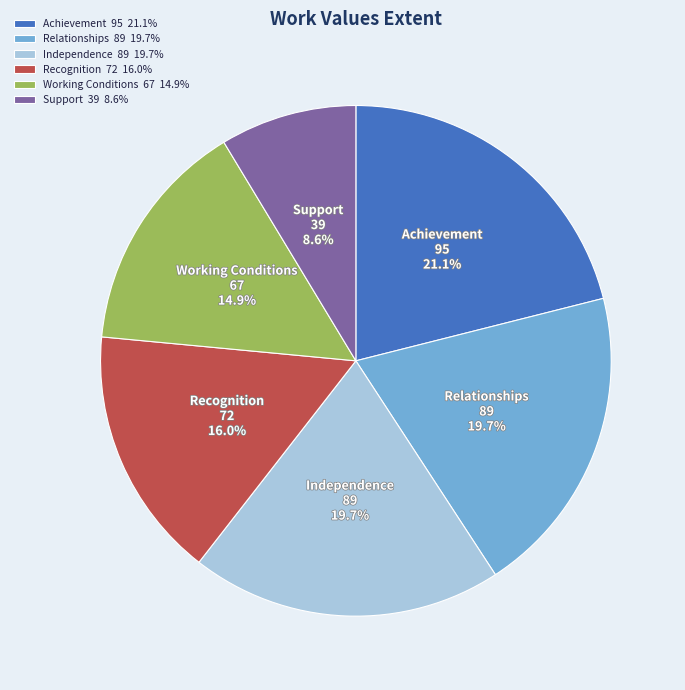

The Recognition slice represents 8% of the pie. True or false?

False